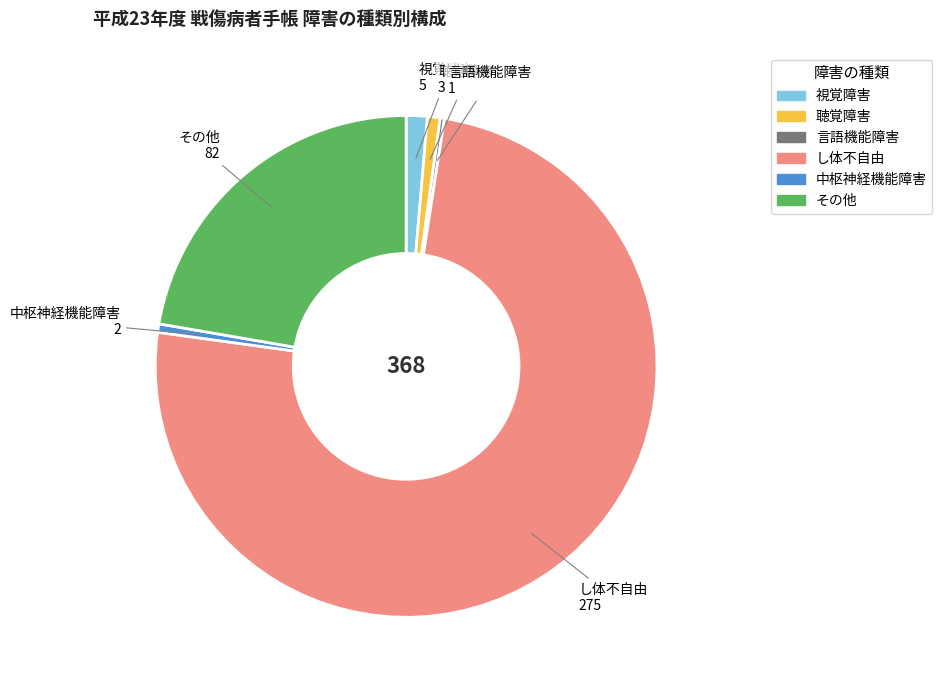

Which has a higher value, 聴覚障害 or その他?

その他